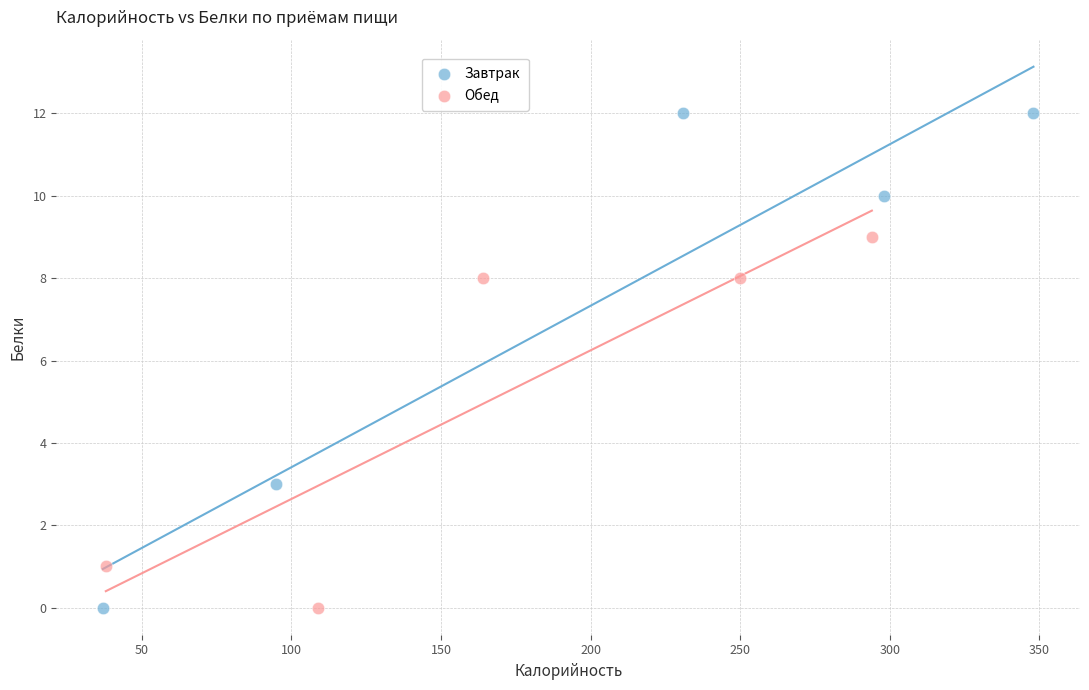

Which series contains the highest Y value?

Завтрак